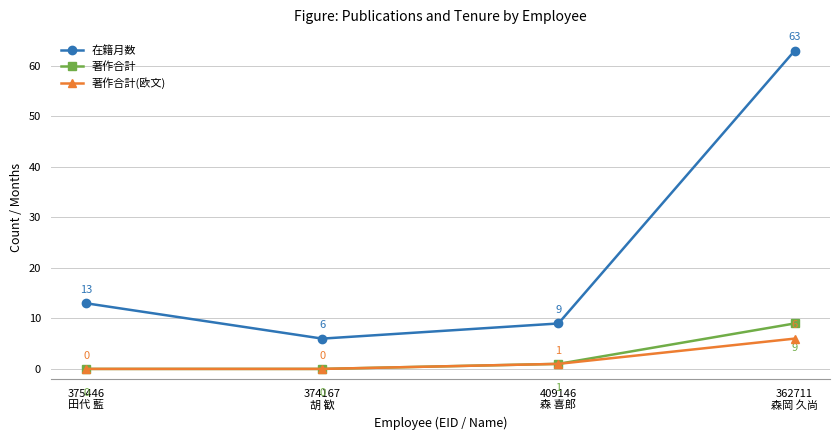

Count the 著作合計 values in the range 0 to 9.

4